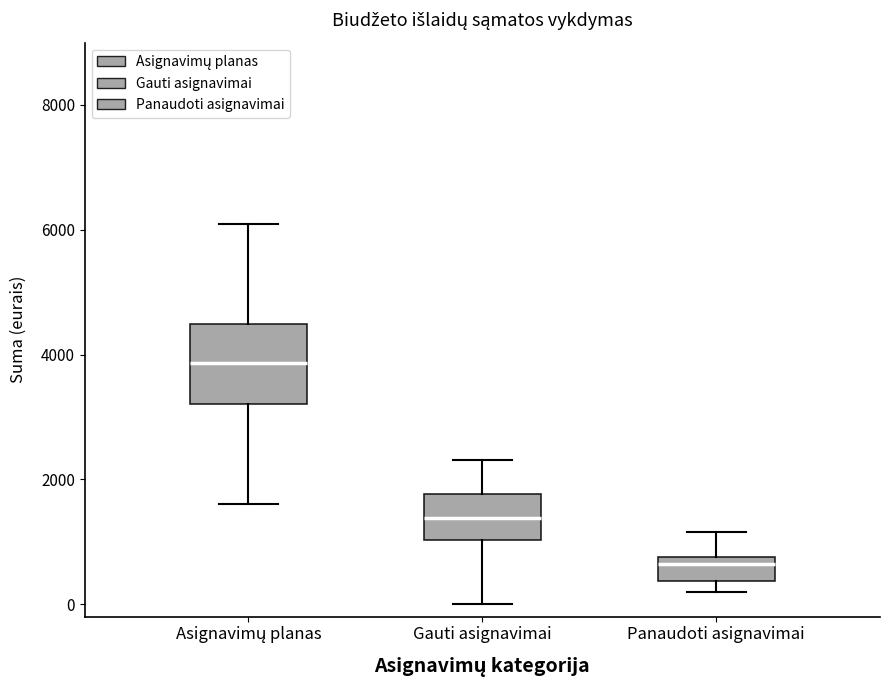

Which box has the lowest median line?

Panaudoti asignavimai